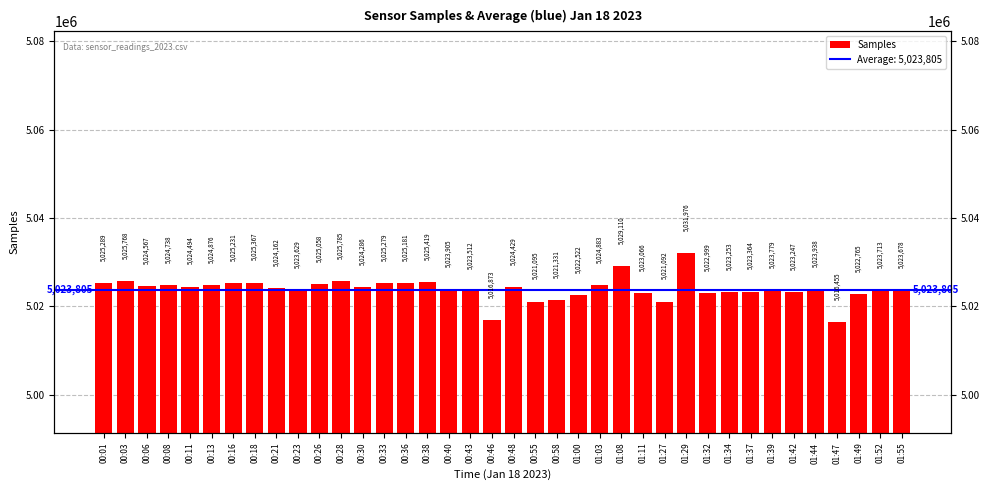

Reading right to left, extract all data points from this chart.

01:55=5023678	01:52=5023713	01:49=5022765	01:47=5016455	01:44=5023938	01:42=5023247	01:39=5023779	01:37=5023364	01:34=5023253	01:32=5022999	01:29=5031976	01:27=5021092	01:11=5023066	01:08=5029110	01:03=5024883	01:00=5022522	00:58=5021331	00:55=5021095	00:48=5024429	00:46=5016873	00:43=5023512	00:40=5023905	00:38=5025419	00:36=5025181	00:33=5025279	00:30=5024286	00:28=5025785	00:26=5025058	00:23=5023629	00:21=5024162	00:18=5025367	00:16=5025231	00:13=5024876	00:11=5024494	00:08=5024738	00:06=5024567	00:03=5025768	00:01=5025289